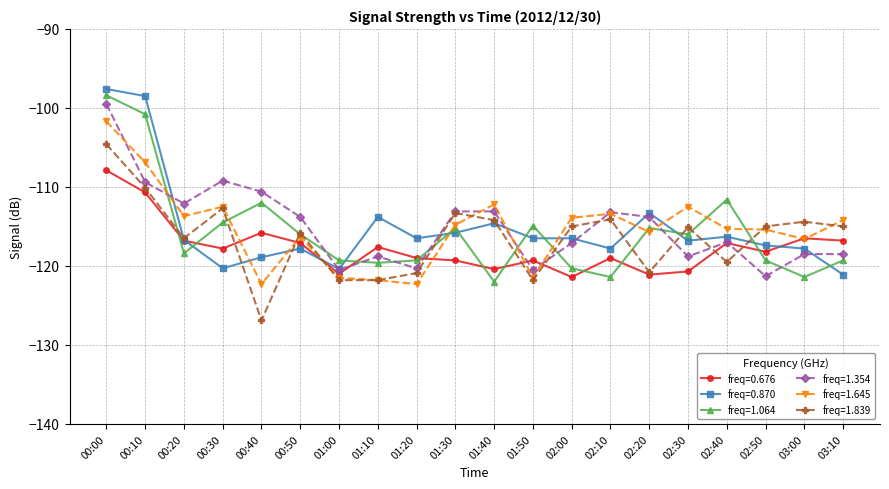

At which category is the sum across all series the highest?

00:00